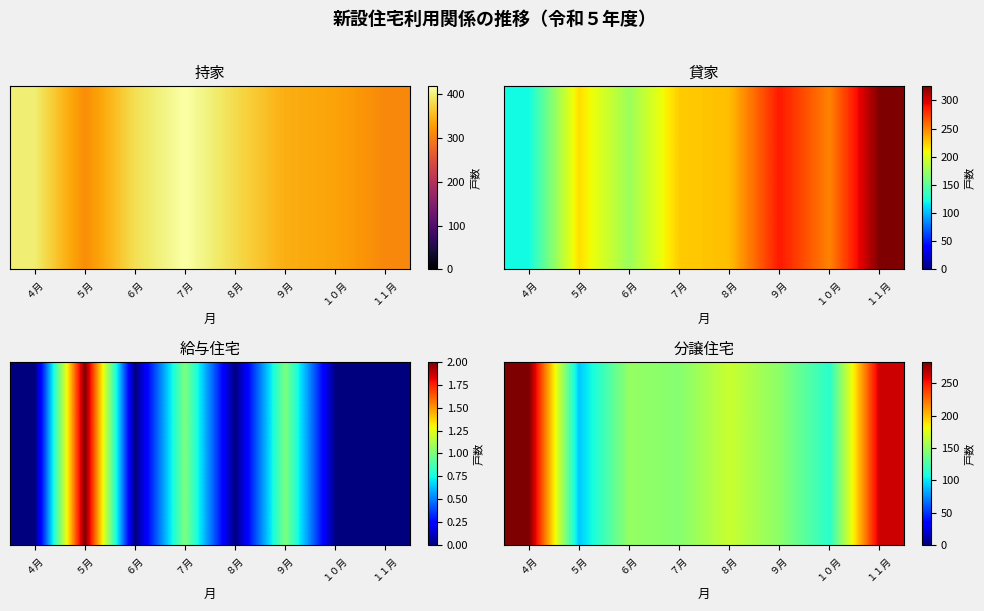

At how many categories does at least one series exceed 176?

2